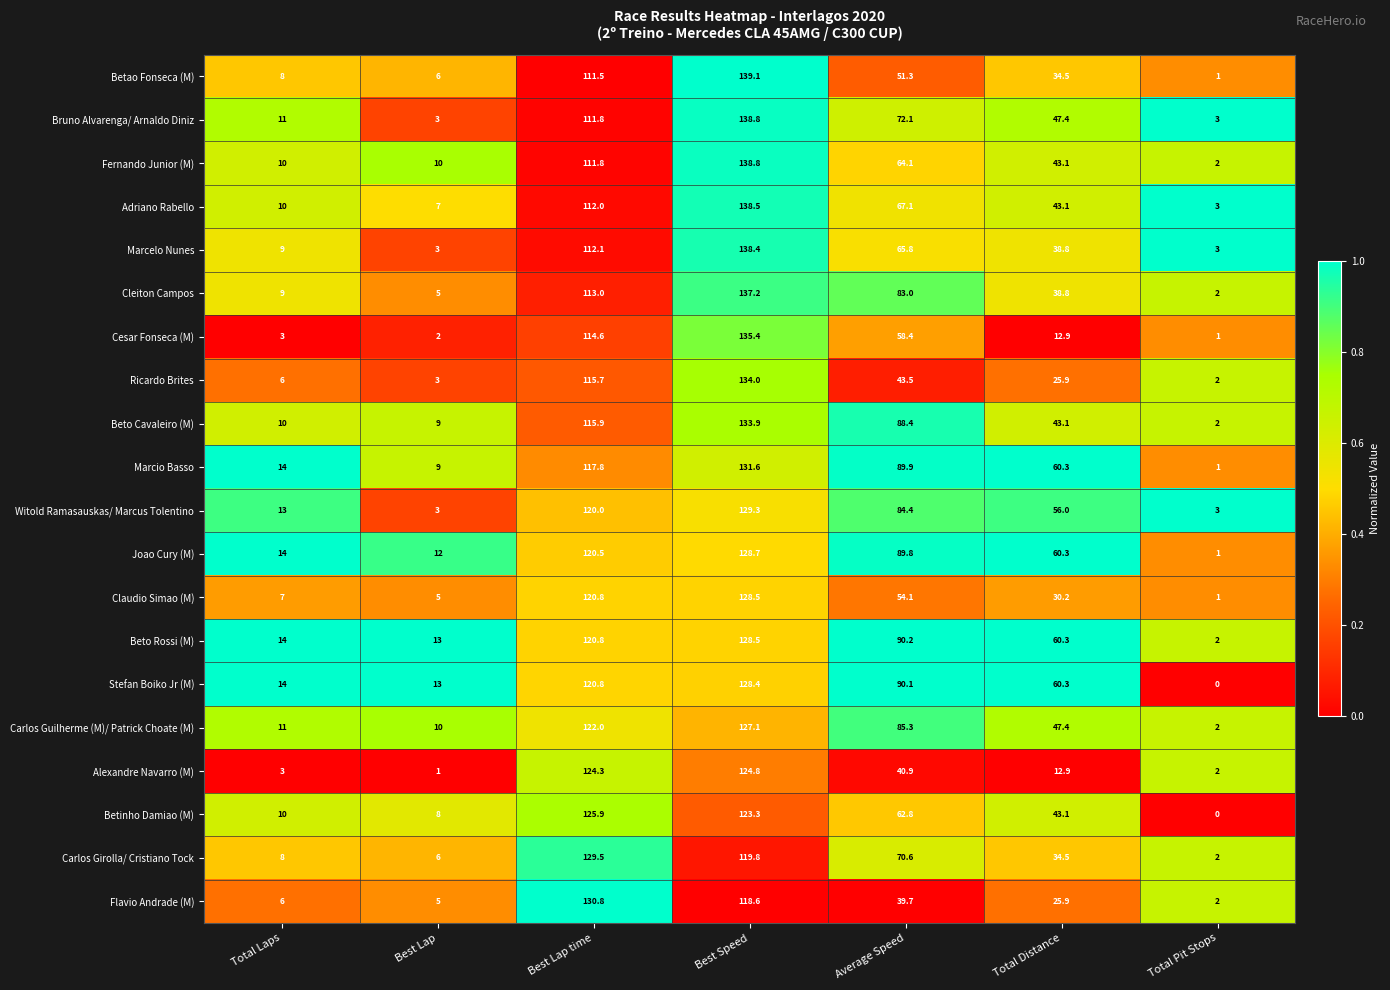

List the labels in order of Betinho Damiao (M) value, largest first.

Best Lap time, Best Speed, Average Speed, Total Distance, Total Laps, Best Lap, Total Pit Stops